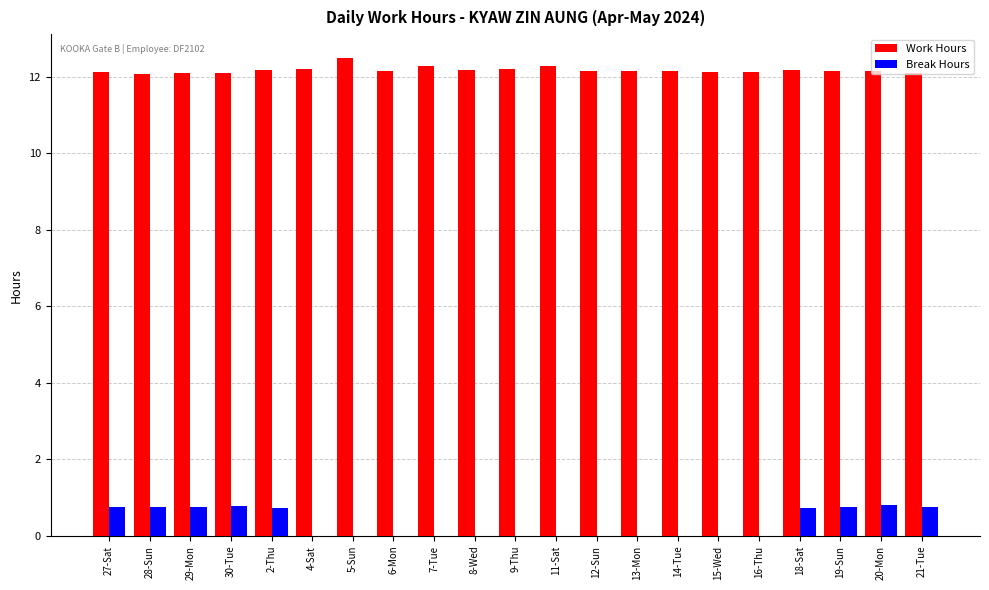

What is the sum of the Work Hours values at 8-Wed and 21-Tue?

24.3